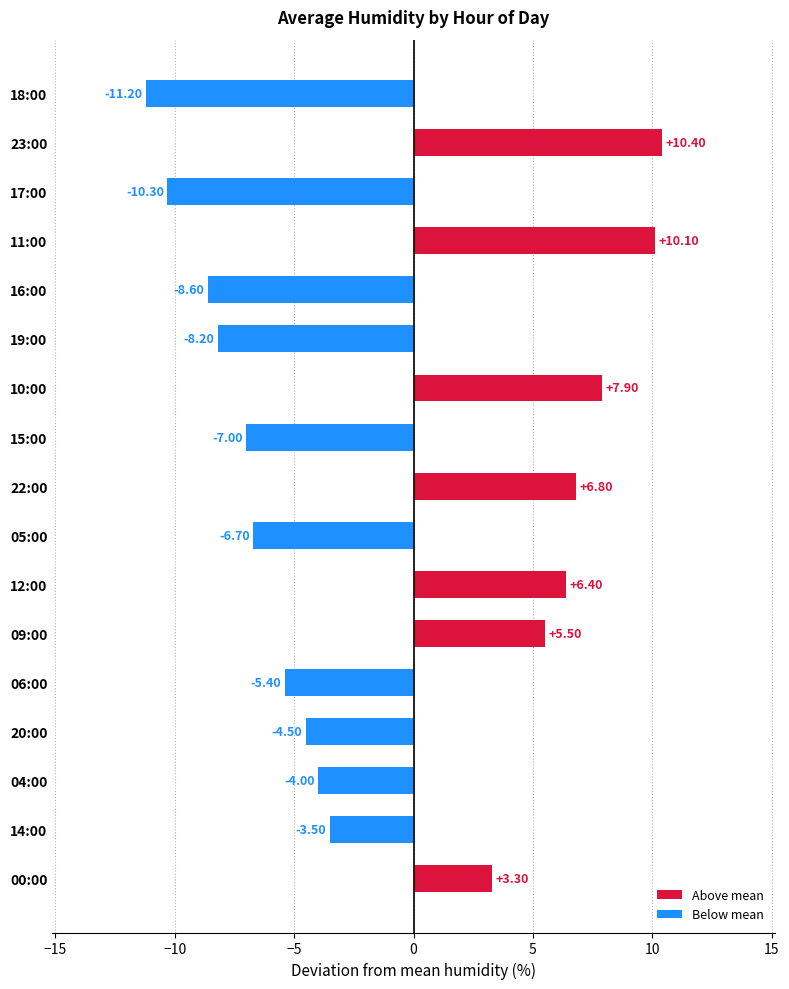

What is the sum of all values?

-19.0